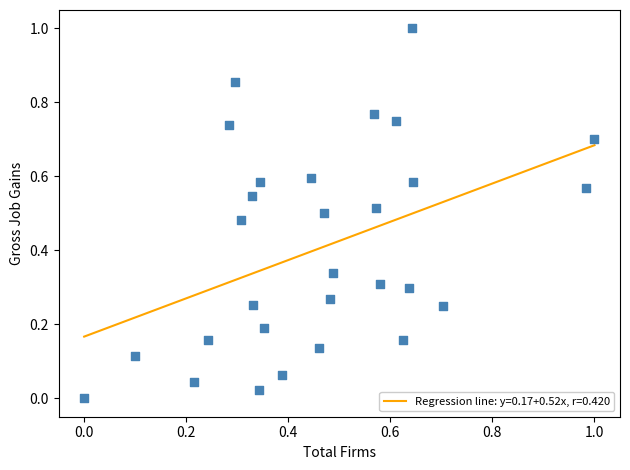

What is the range of Y values (max minus min)?

1.0